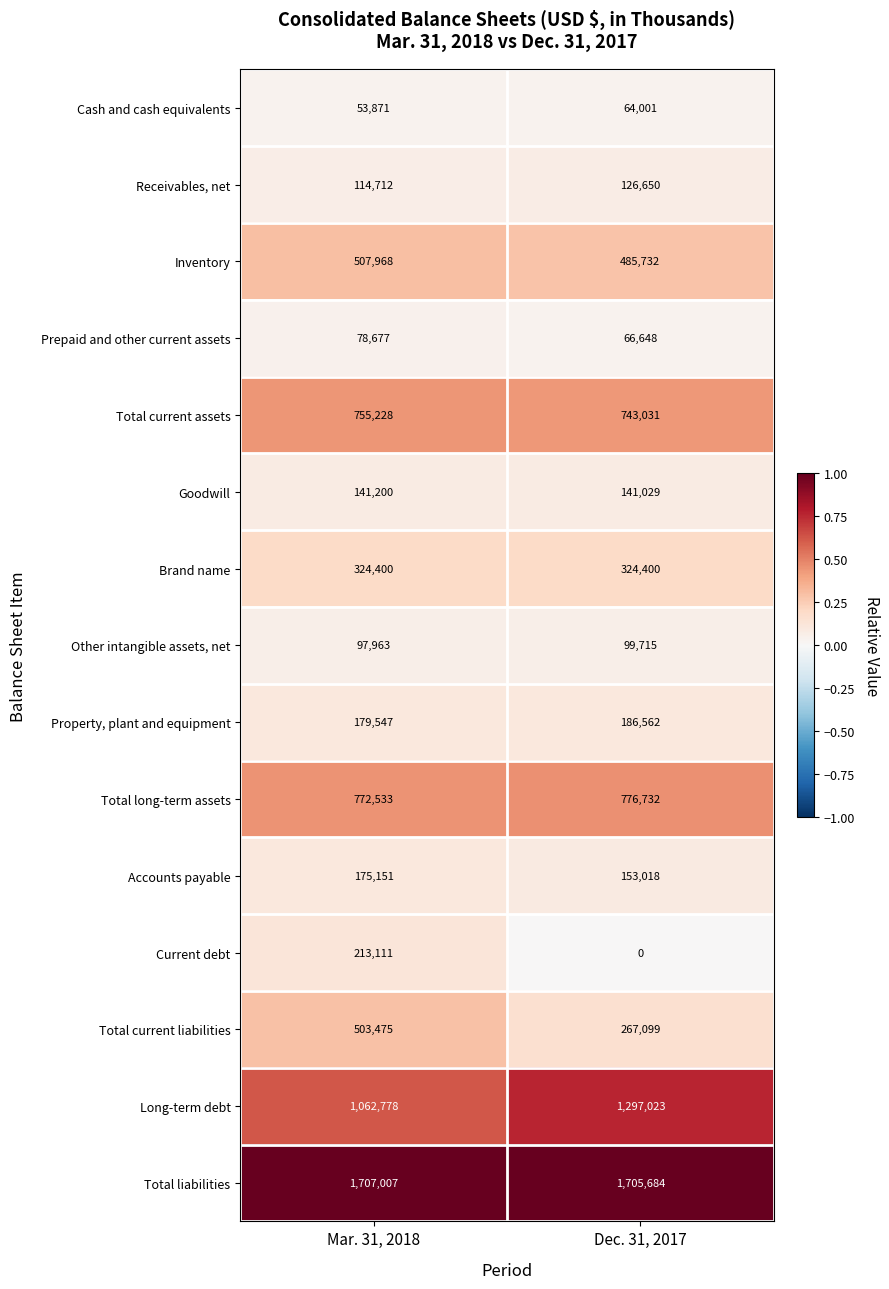

Which series has the widest spread of values?

Total current liabilities